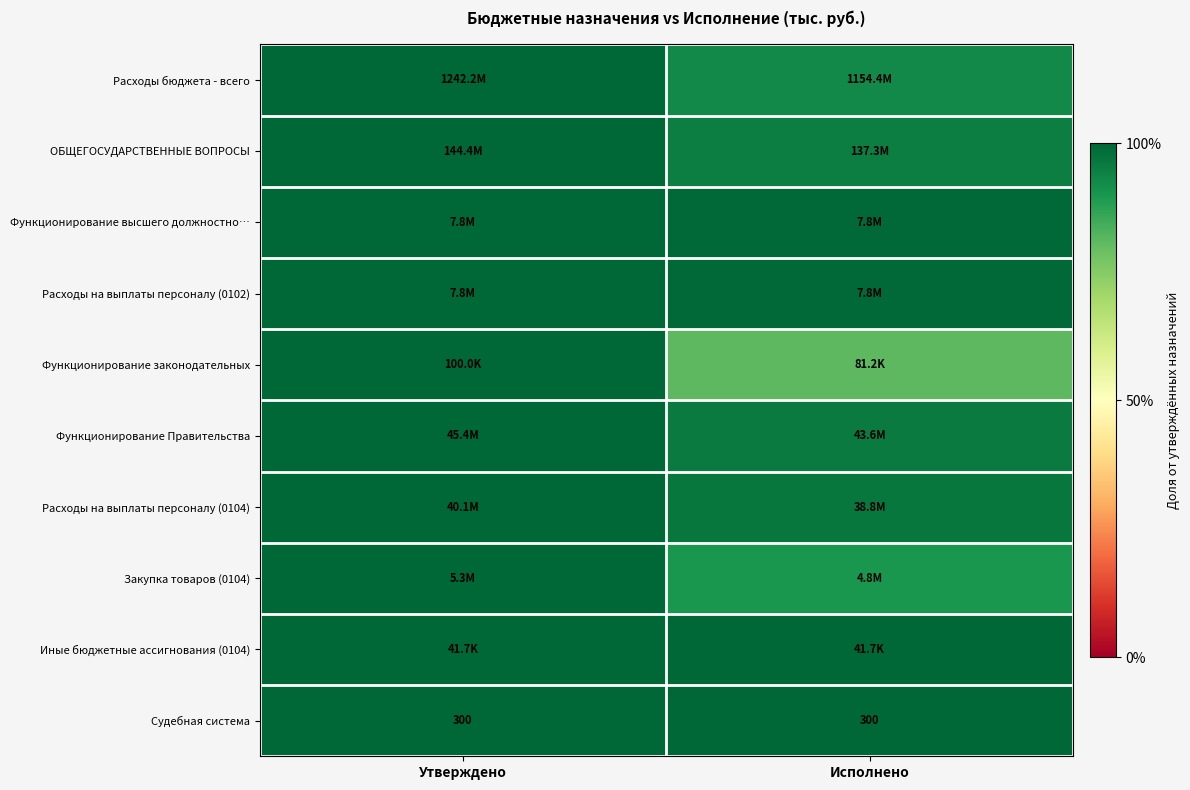

At how many categories does at least one series exceed 0?

2